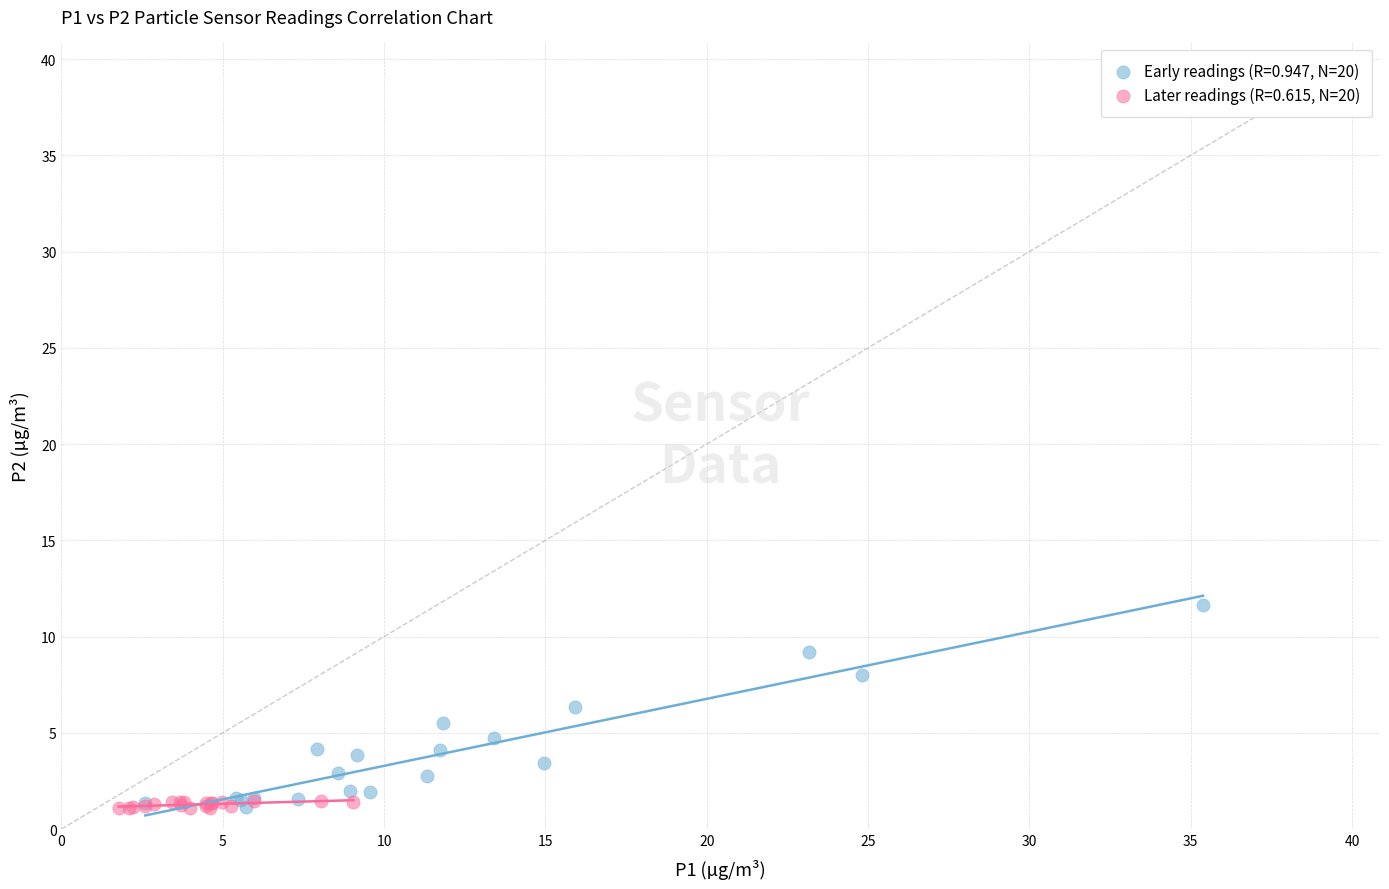

What are all the series names shown in the legend?

Early readings (R=0.947, N=20), Later readings (R=0.615, N=20)